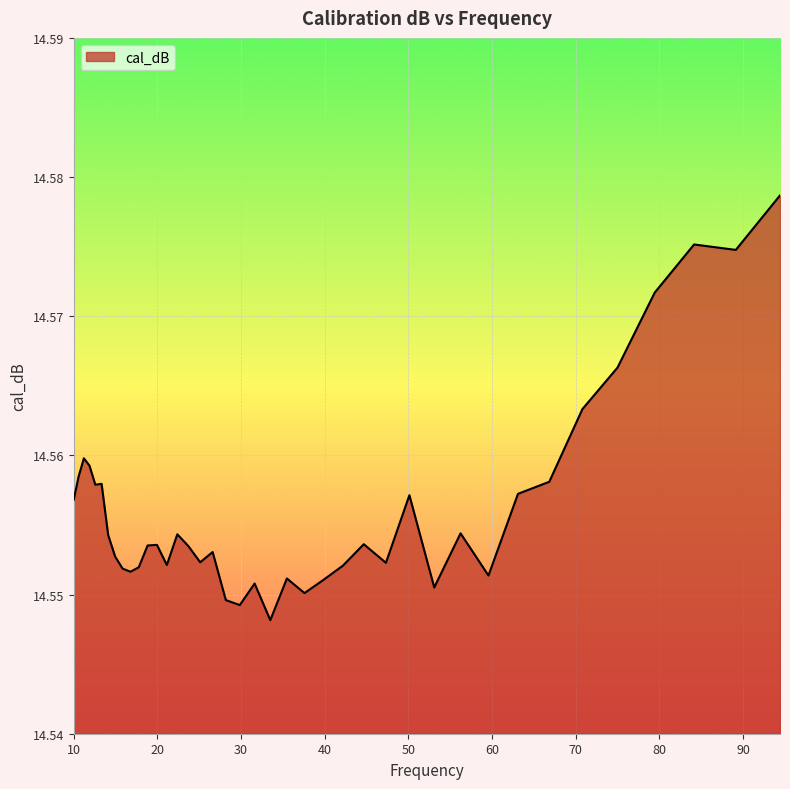

List the labels in order of value, largest first.

94.4060876, 84.1395142, 89.1250938, 79.4328235, 74.9894209, 70.7945784, 11.2201845, 11.8850223, 10.5925373, 66.8343918, 13.3352143, 12.5892541, 63.0957344, 50.1187234, 10.0, 56.2341325, 22.3872114, 14.1253754, 44.6683592, 19.9526231, 18.8364909, 23.7137371, 26.6072506, 14.9623566, 25.1188643, 47.3151259, 21.1348904, 42.1696503, 17.7827941, 15.8489319, 16.7880402, 59.5662144, 35.4813389, 39.8107171, 31.6227766, 53.0884444, 37.5837404, 28.1838293, 29.8538262, 33.4965439